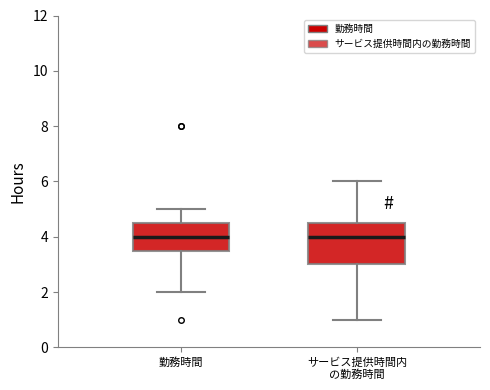

Comparing the boxes themselves (not the whiskers), which one is the tallest?

サービス提供時間内 の勤務時間